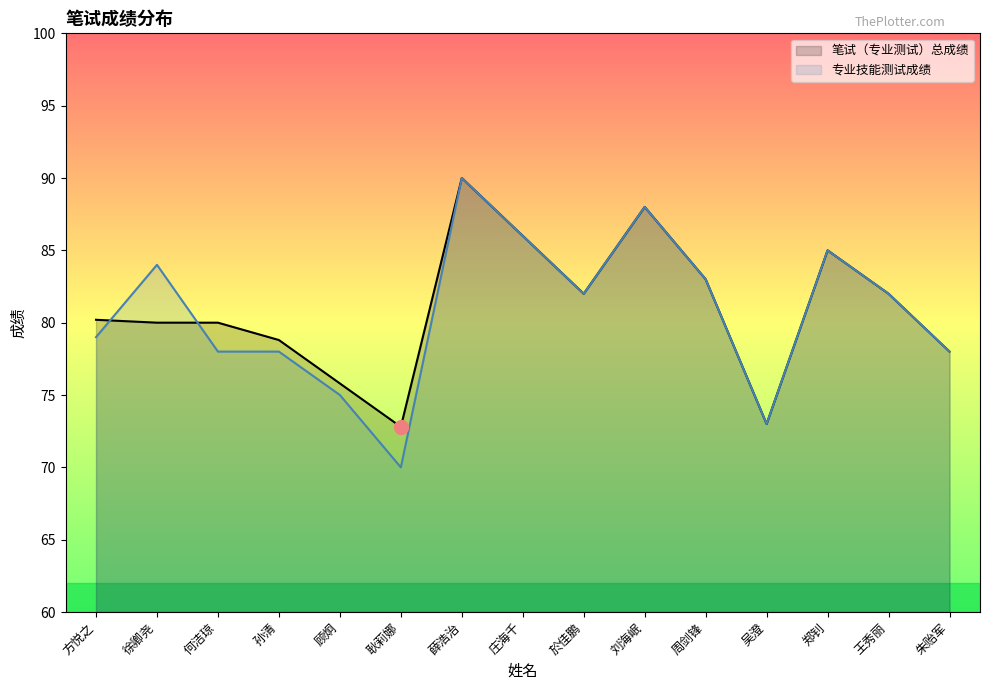

True or false: 专业技能测试成绩 and 笔试（专业测试）总成绩 intersect in this chart.

True